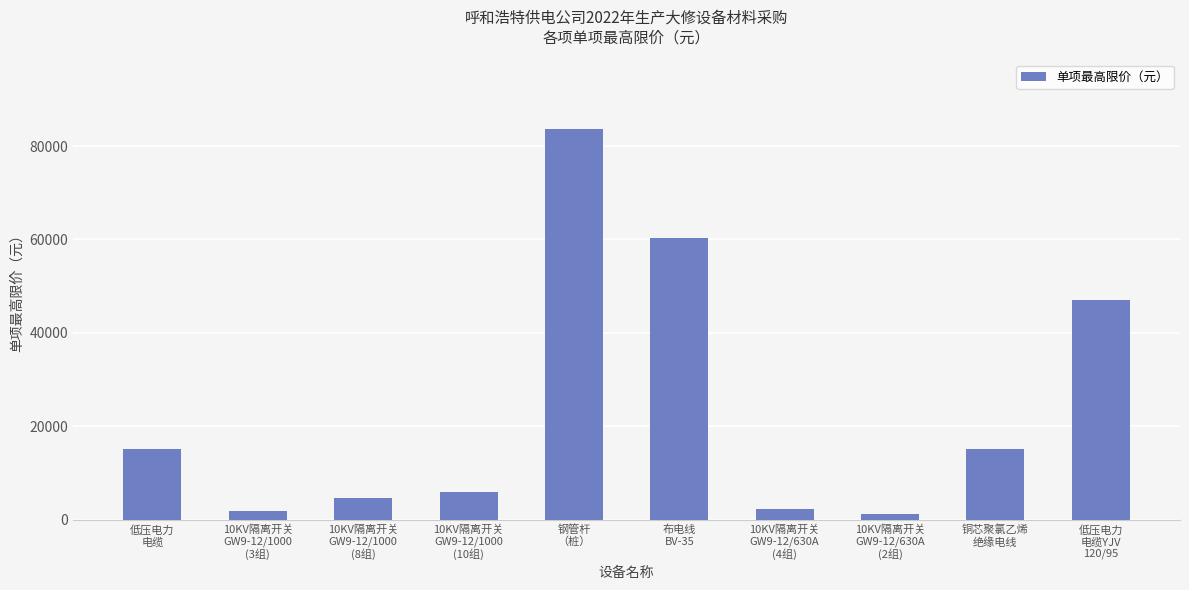

What is the approximate value at 铜芯聚氯乙烯
绝缘电线?

15000.0